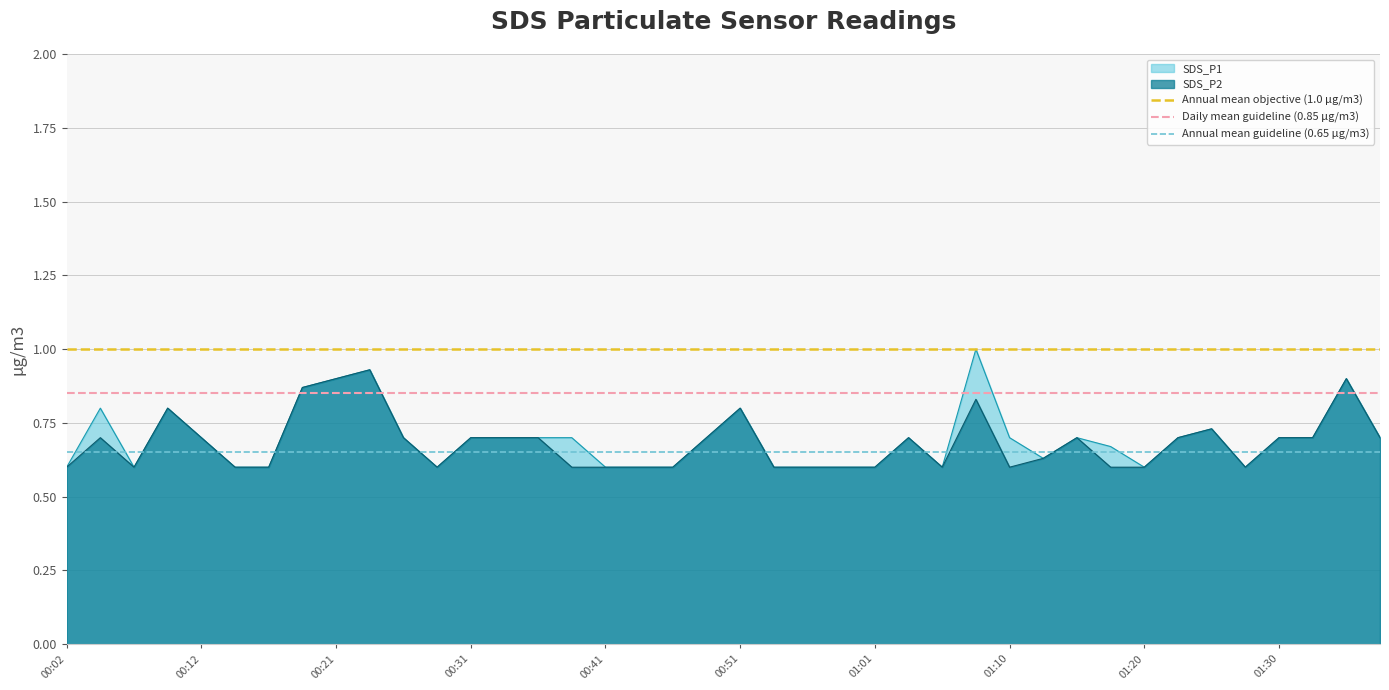

Is it true that Daily mean guideline (0.85 μg/m3) equals 1.2 at 00:02?

False